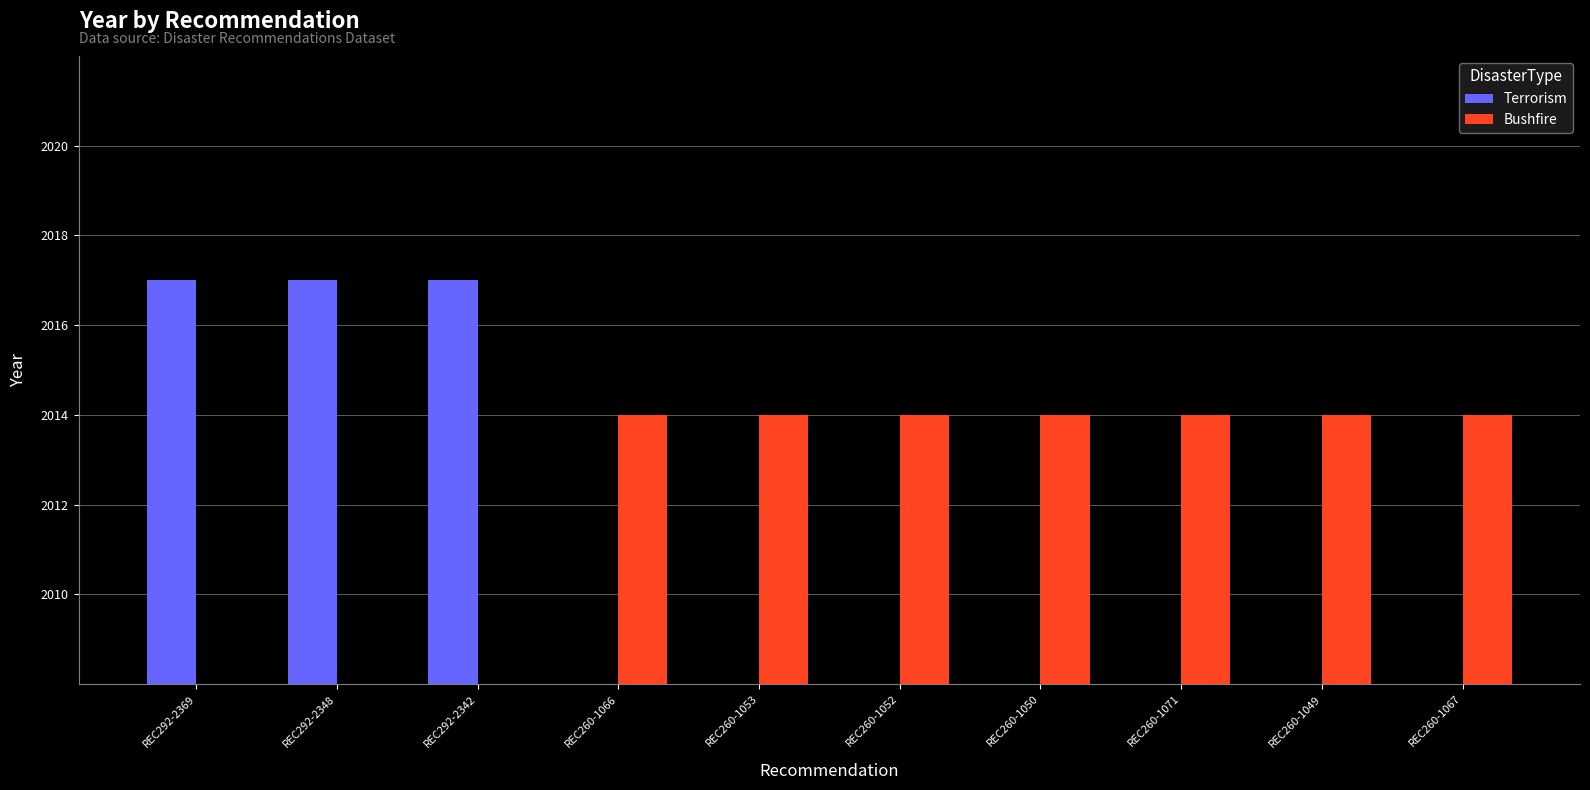

True or false: Bushfire has a value of 3064 at REC260-1050.

False